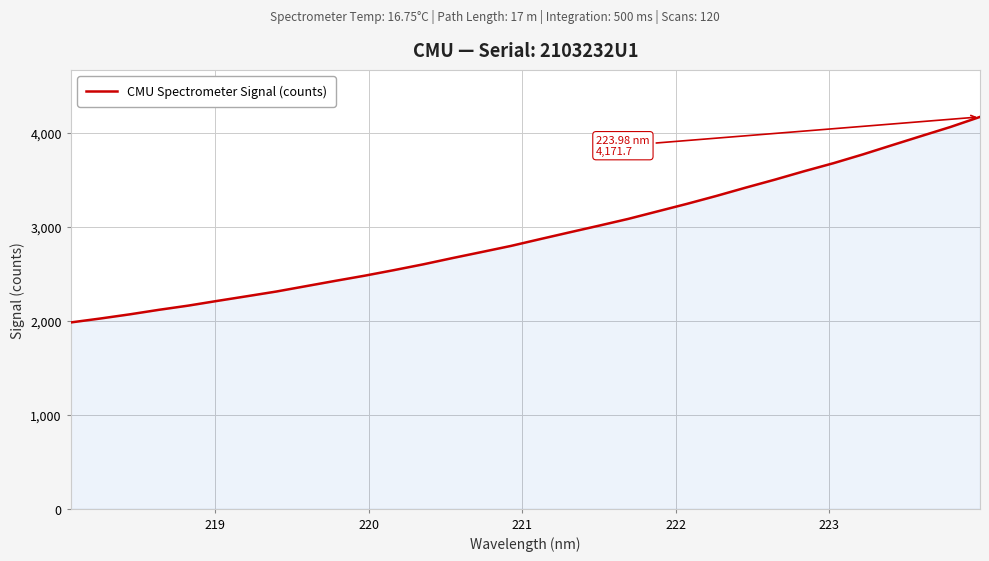

What is the greatest value displayed?

4171.7